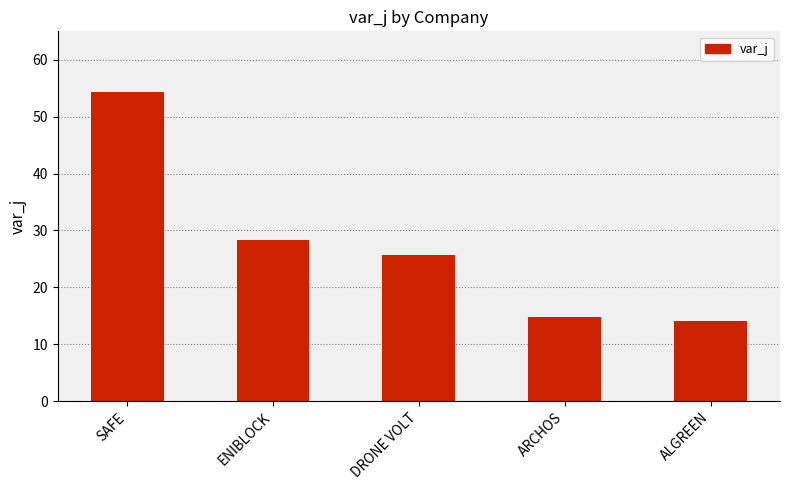

List the labels in order of value, largest first.

SAFE, ENIBLOCK, DRONE VOLT, ARCHOS, ALGREEN